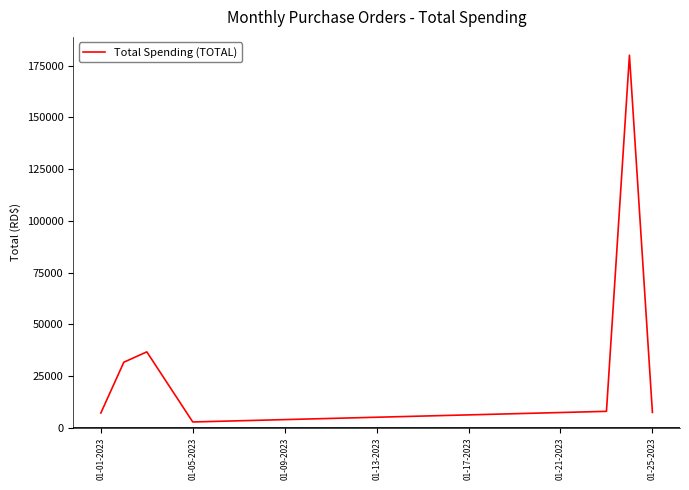

What is the average value?

39055.6